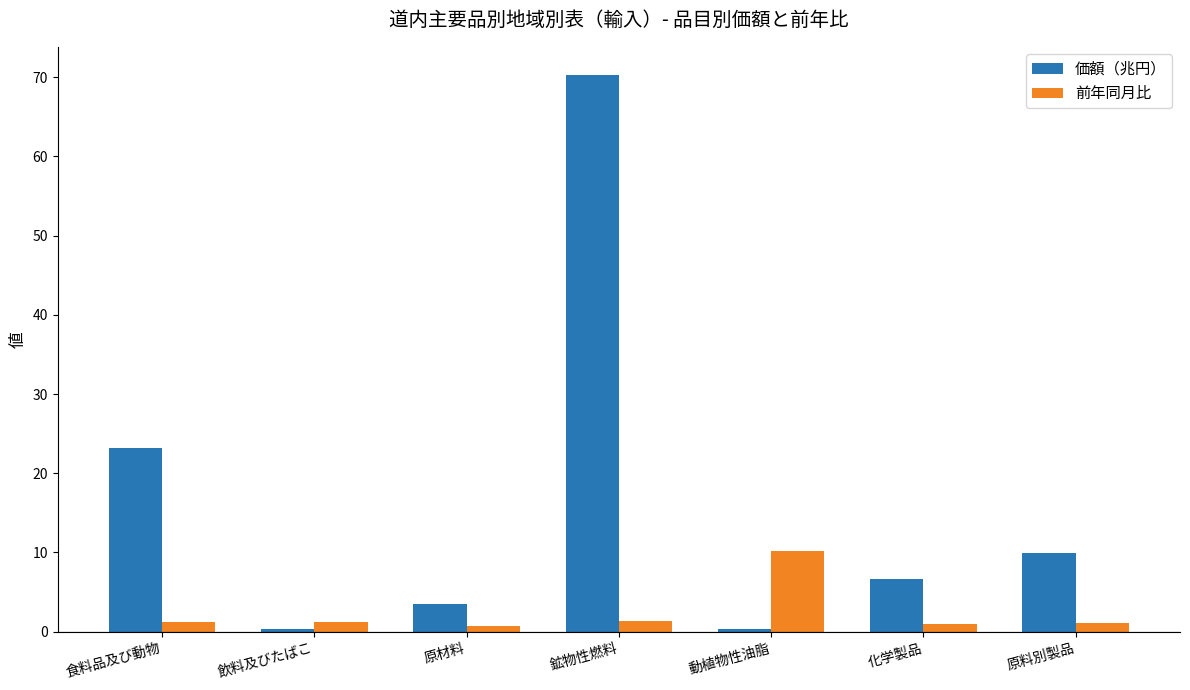

Which series changed the most between 鉱物性燃料 and 化学製品?

価額（兆円）